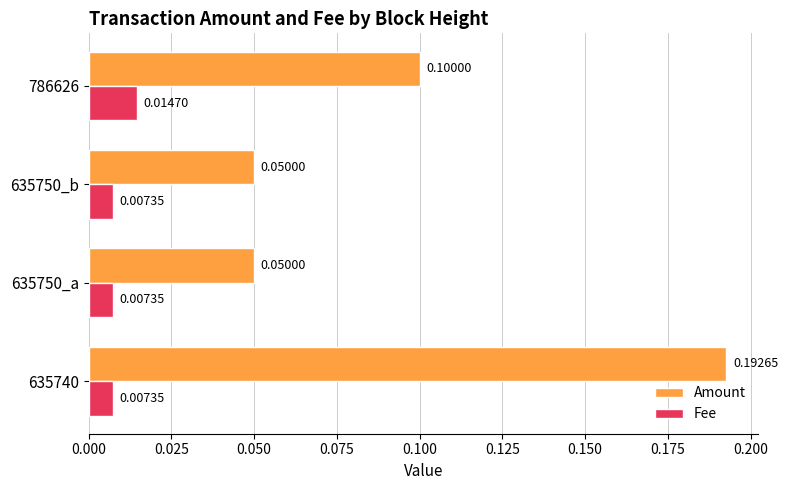

How many distinct data groups are displayed?

2